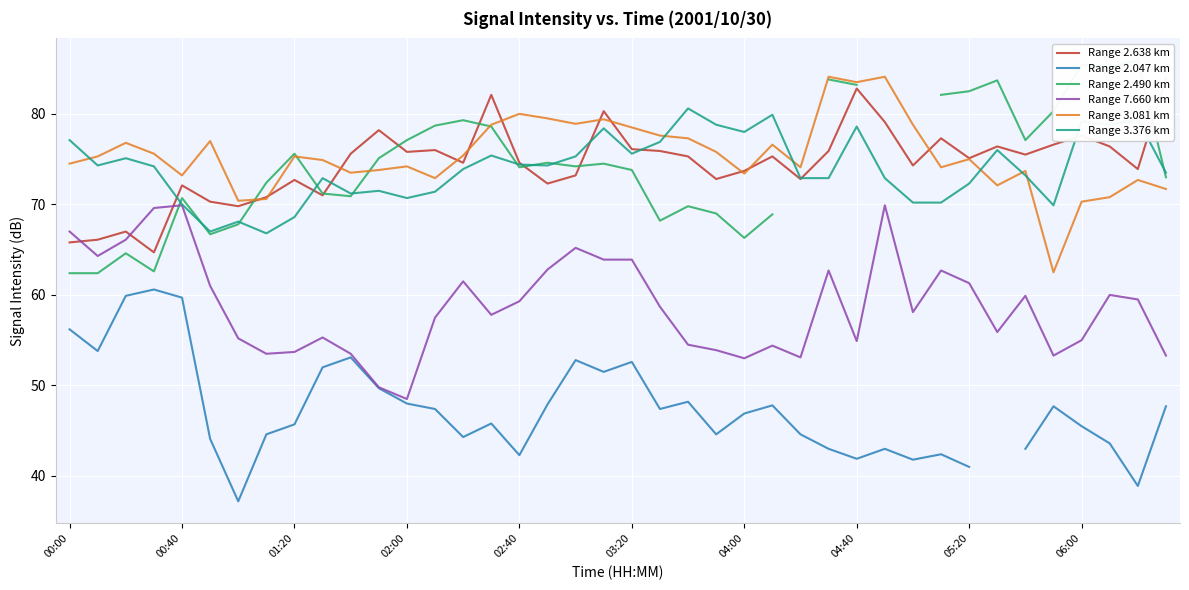

How many lines are shown in the chart?

6